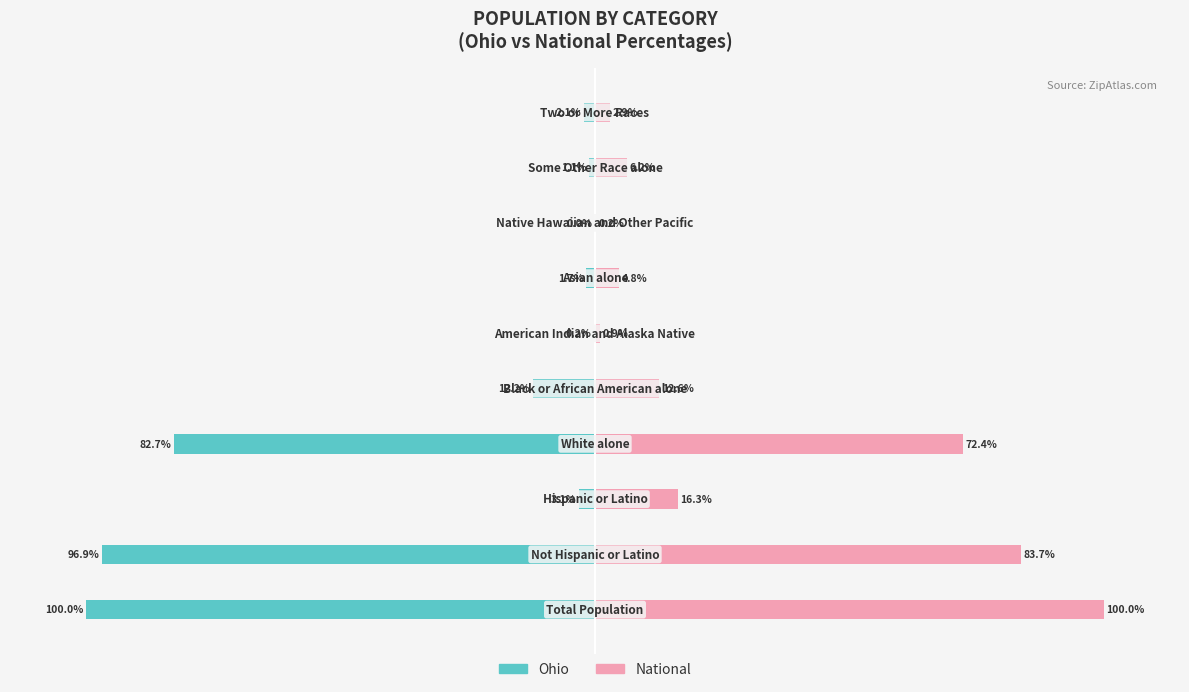

What is the value of the Ohio bar at the 1st from the left?

-100.0